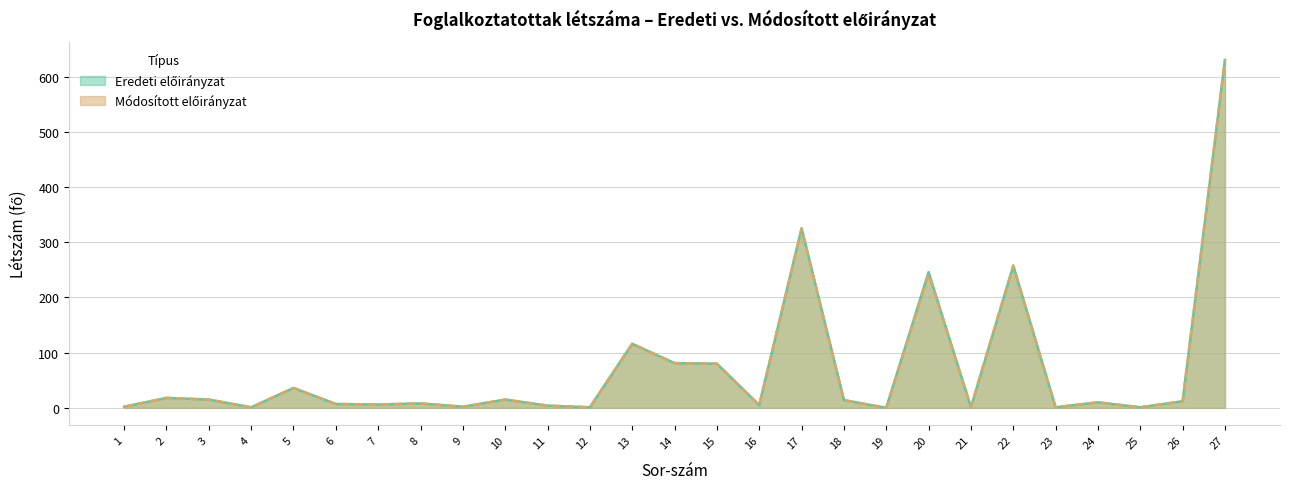

Between 6 and 11, which series saw the biggest shift?

Eredeti előirányzat